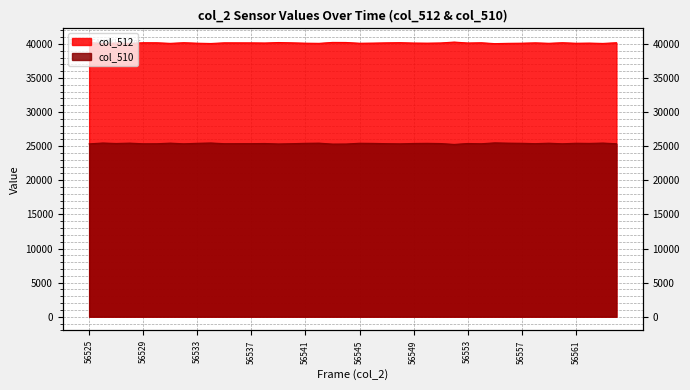

The col_510 series shows 25502 at 56557. True or false?

False